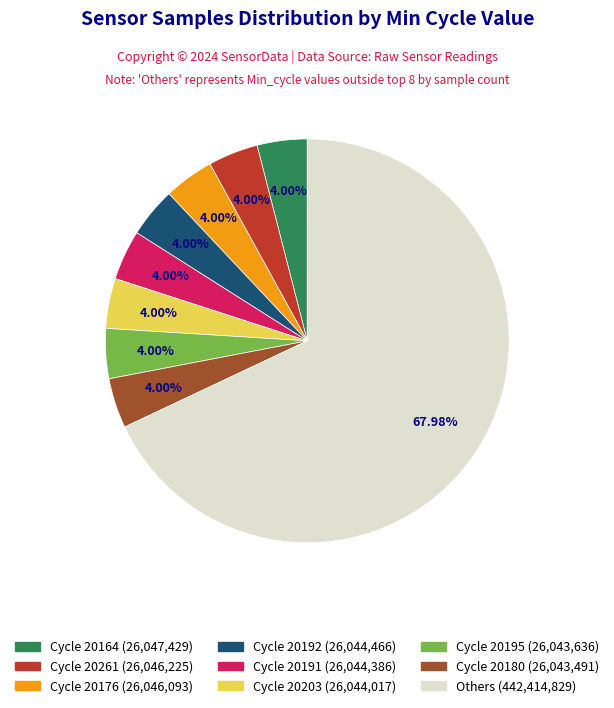

Is there a majority slice in this chart?

Yes